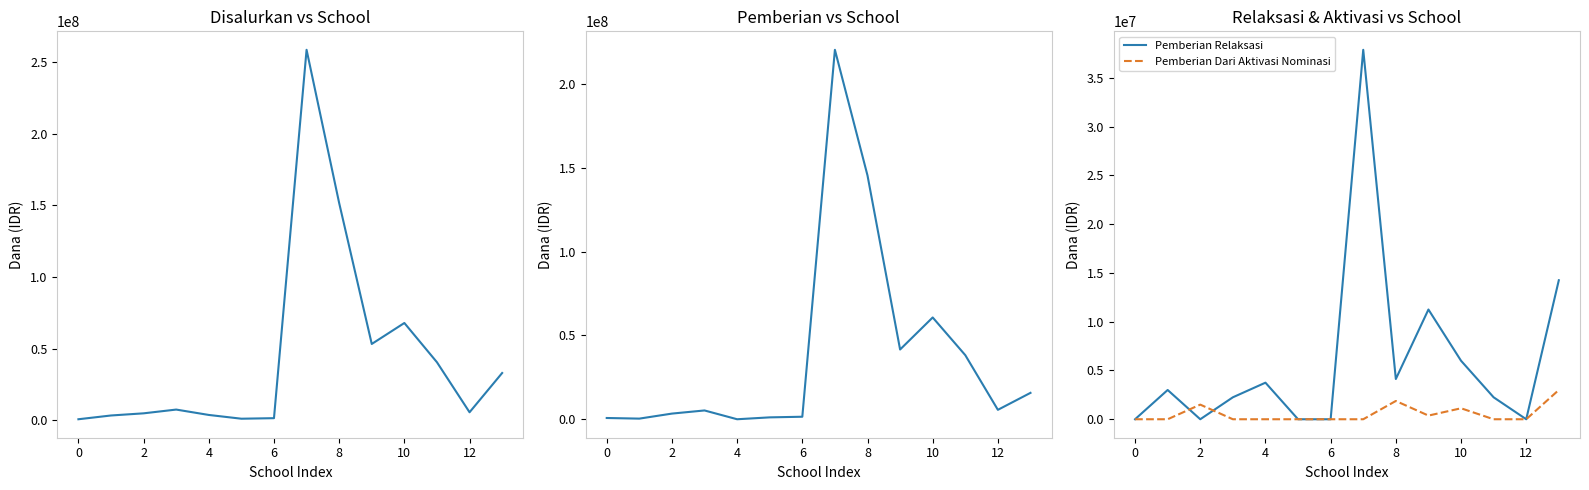

At how many categories does at least one series exceed 204974916?

1